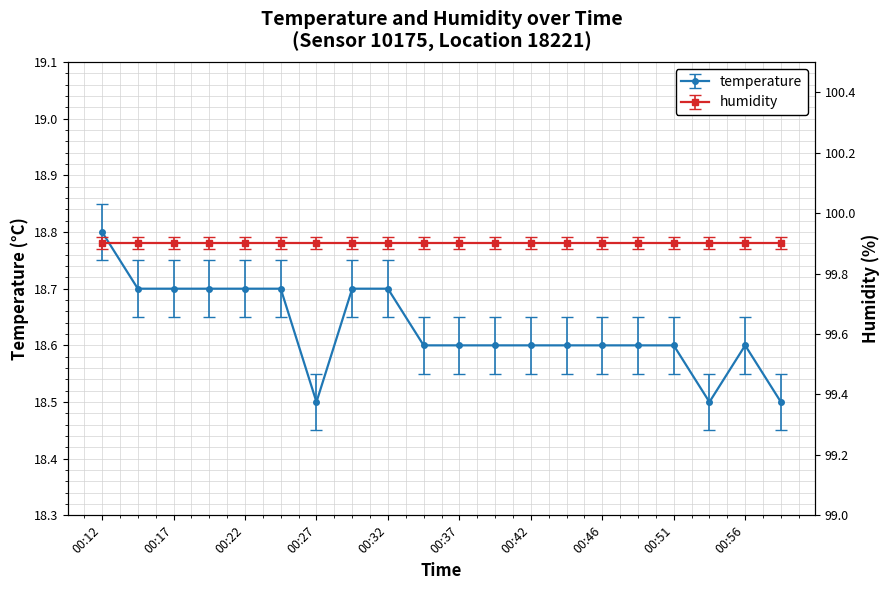

What is the change in value from 00:12 to 00:44?

-0.2